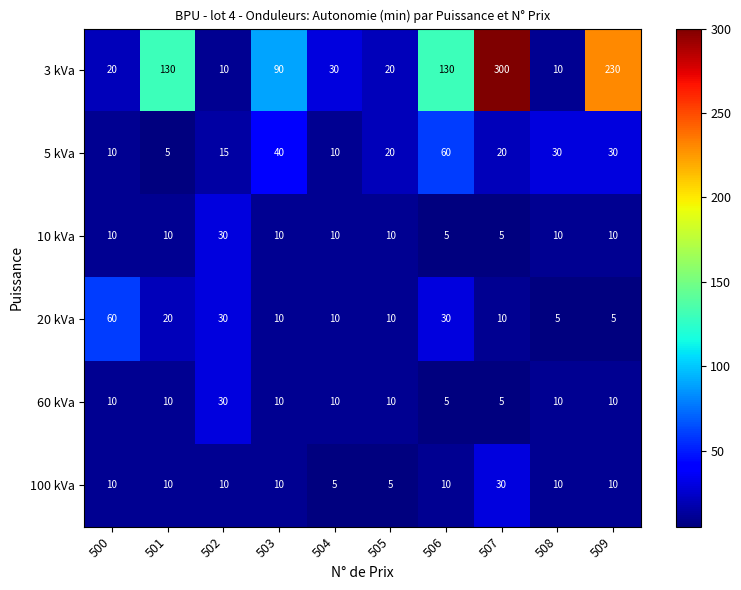

What is the sum of all 100 kVa values?

110